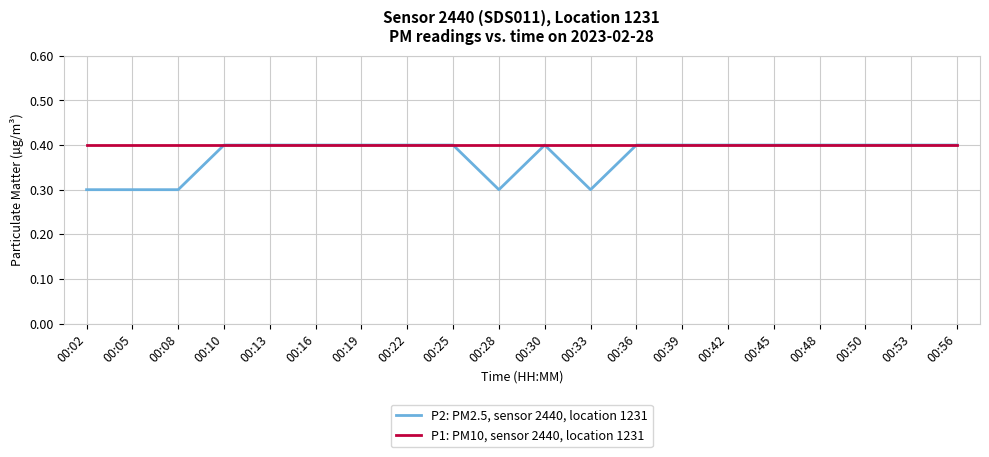

Rank the series by their average value, from highest to lowest.

P1: PM10, sensor 2440, location 1231, P2: PM2.5, sensor 2440, location 1231